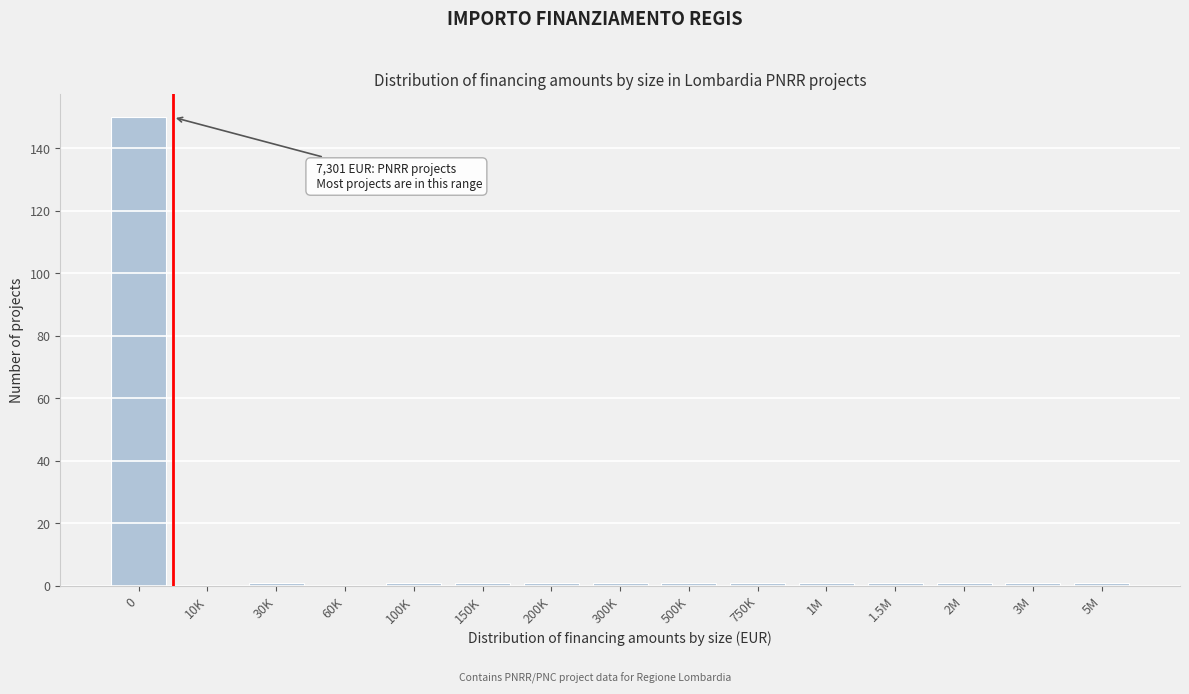

Reading left to right, extract all data points from this chart.

0=150	10K=0	30K=1	60K=0	100K=1	150K=1	200K=1	300K=1	500K=1	750K=1	1M=1	1.5M=1	2M=1	3M=1	5M=1